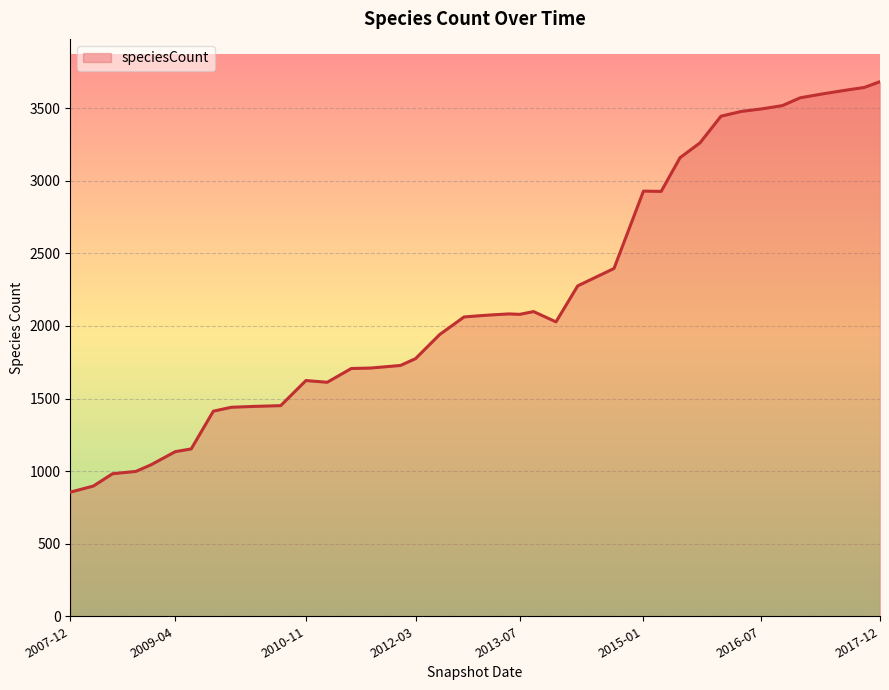

What is the smallest value displayed?

855